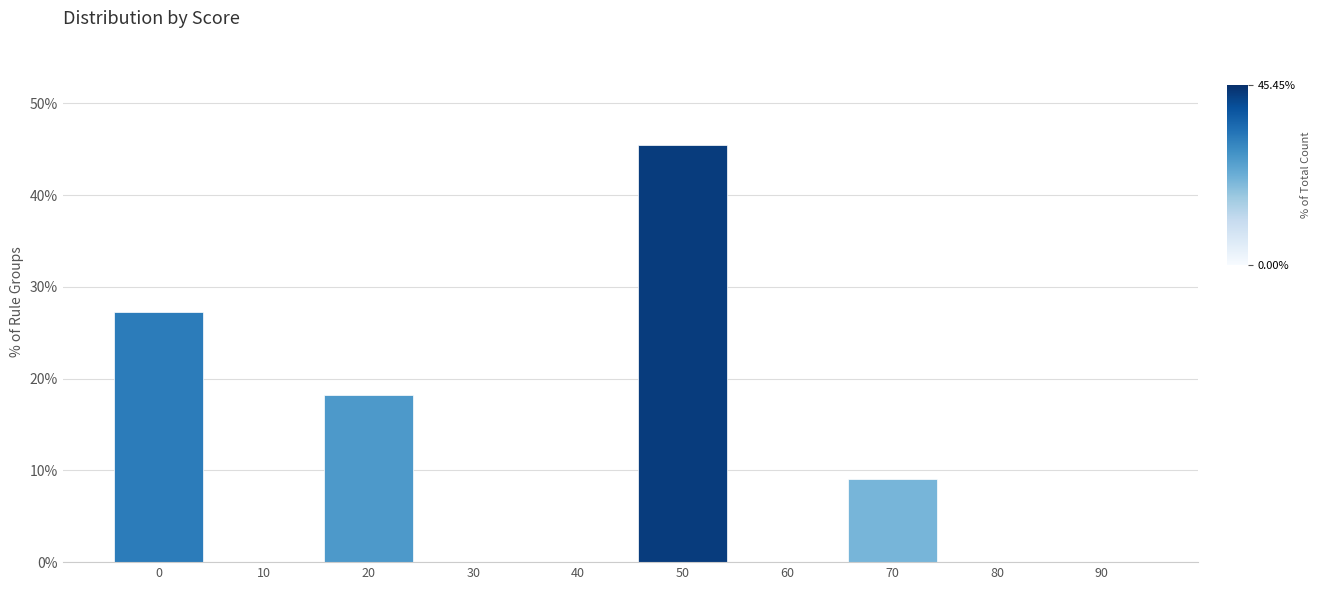

Reading left to right, list all the values displayed in this chart.

0=27.3	10=0.0	20=18.2	30=0.0	40=0.0	50=45.5	60=0.0	70=9.1	80=0.0	90=0.0